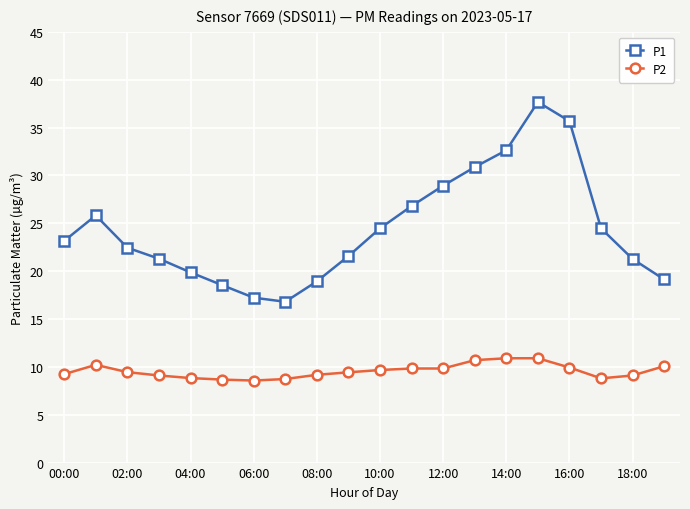

What is the value of the P1 point at the 4th from the left?

21.3